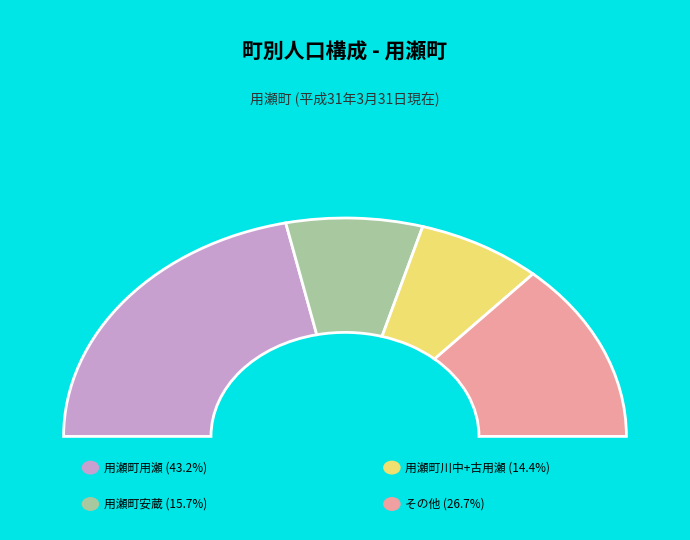

Is the sum of 用瀬町安蔵 and 用瀬町川中 greater than half?

No